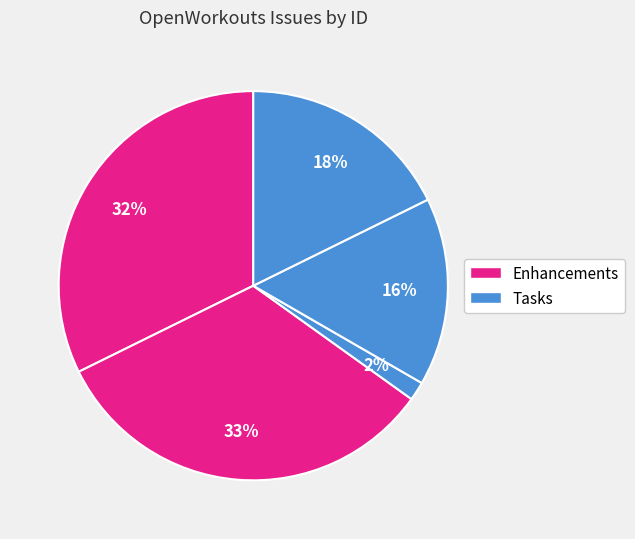

Count the number of slices in the pie.

5